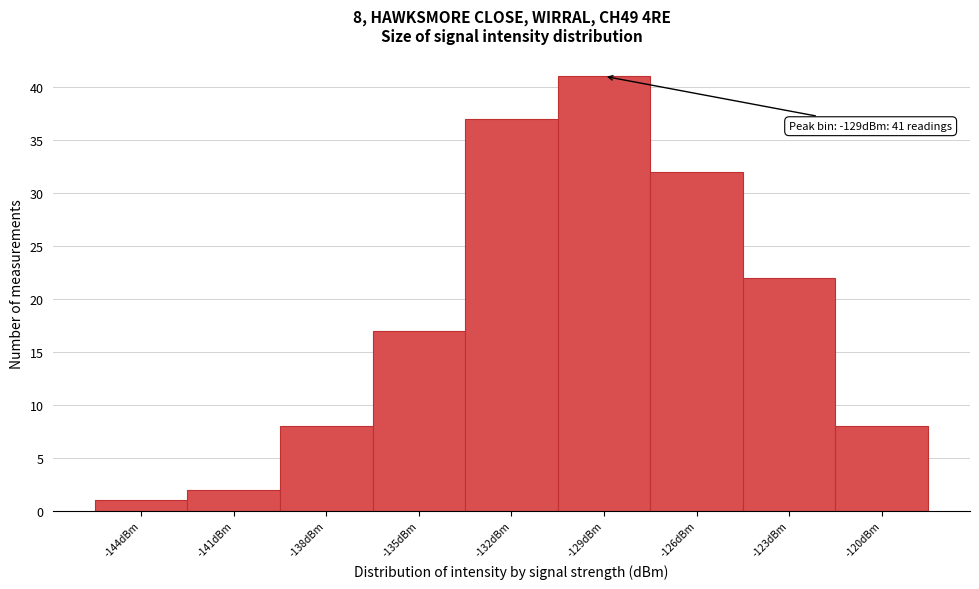

Reading left to right, what are all the values shown in this chart?

1	2	8	17	37	41	32	22	8